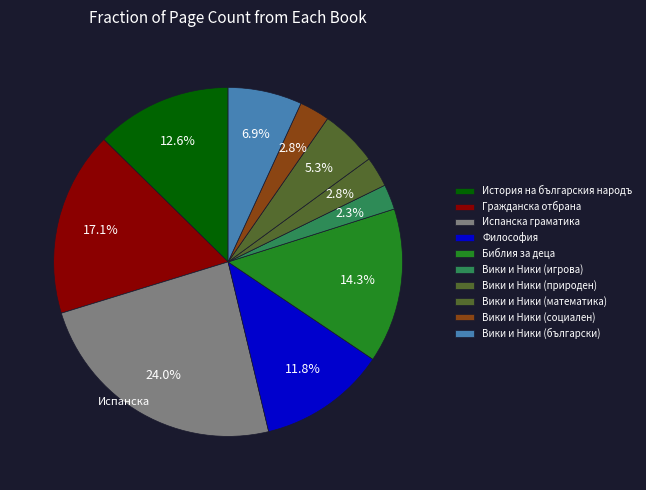

What is the total percentage of Философия and Вики и Ники (социален)?

14.6%